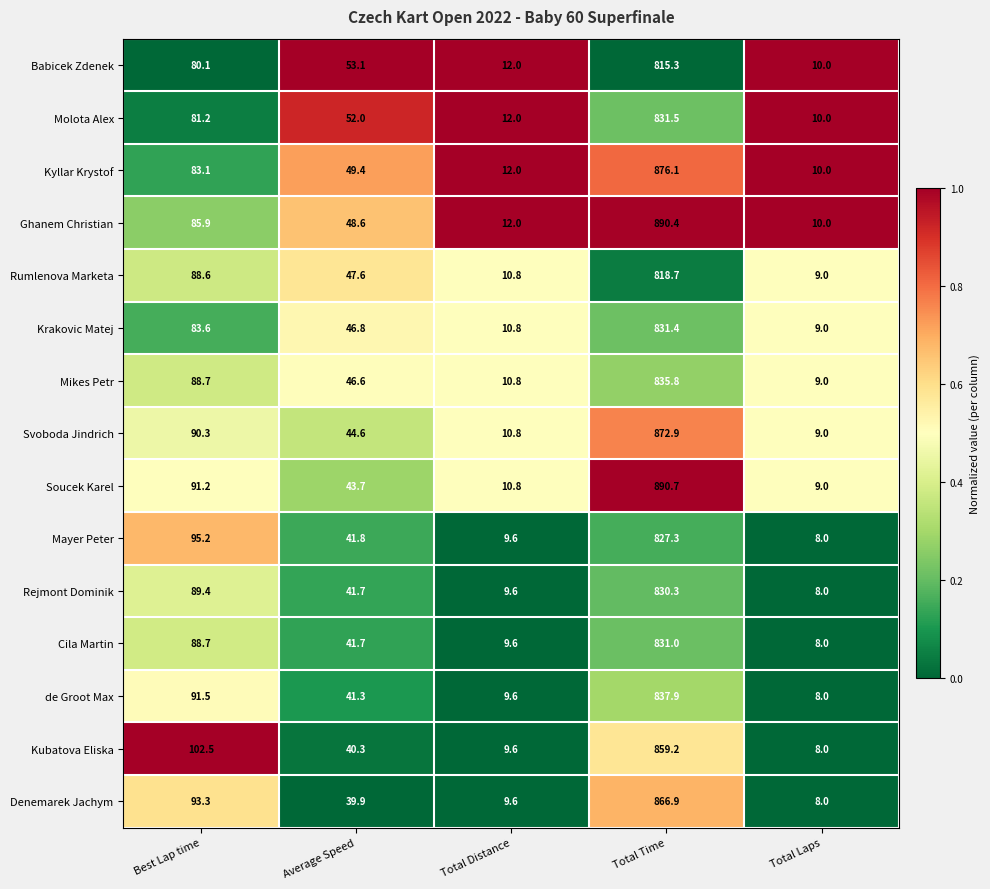

Between Average Speed and Total Laps, which series saw the biggest shift?

Babicek Zdenek